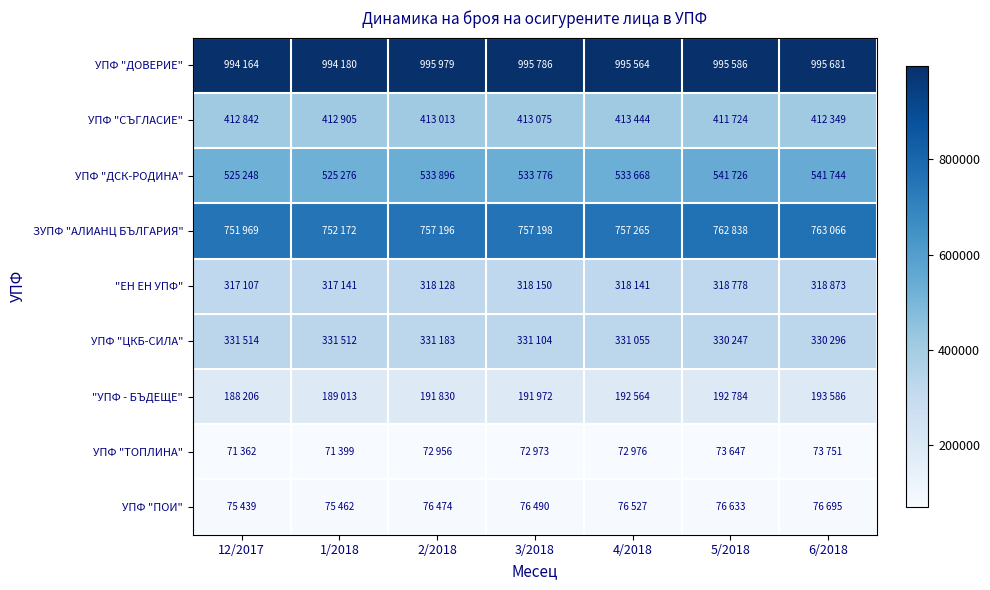

Which series changed the most between 2/2018 and 5/2018?

УПФ "ДСК-РОДИНА"